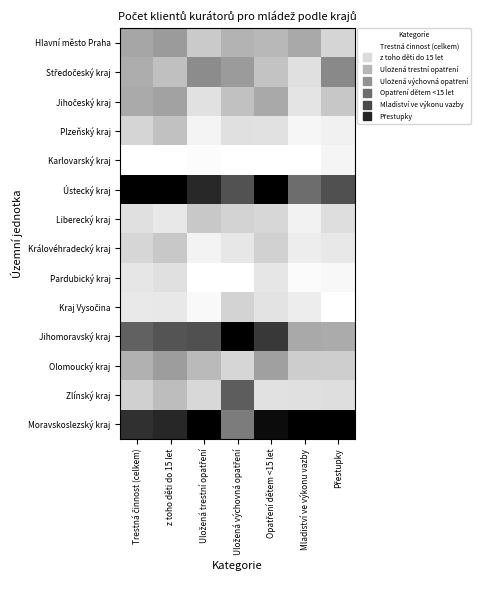

How many distinct data groups are displayed?

14